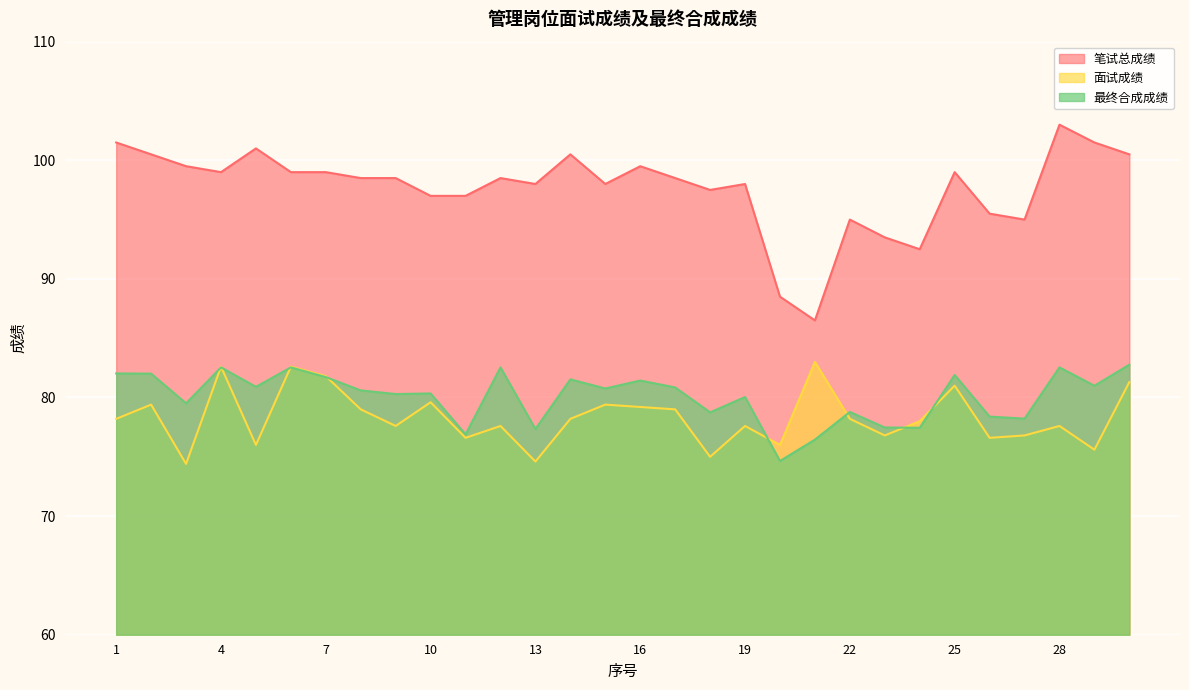

At how many categories does at least one series exceed 83?

30